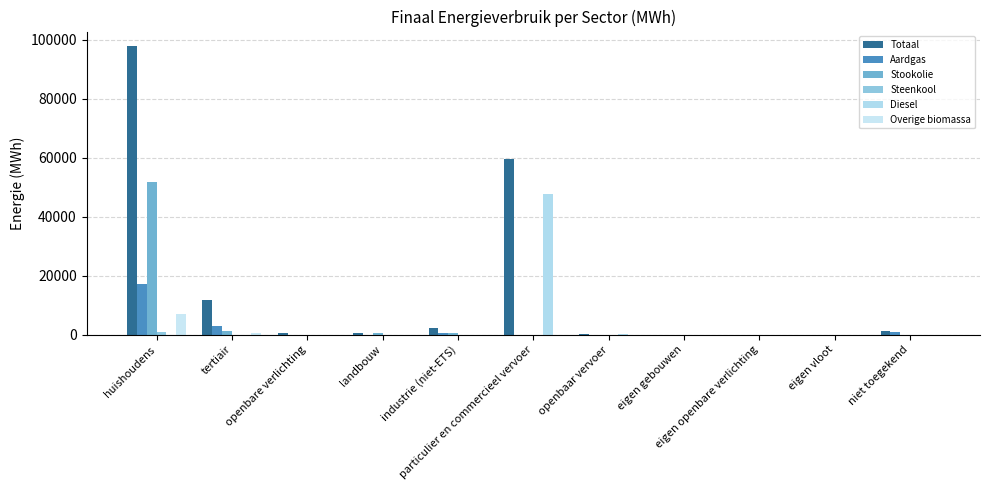

Reading left to right, what are all the values shown in this chart?

Totaal: huishoudens=97803.3	tertiair=11935.5	openbare verlichting=544.5	landbouw=694.3	industrie (niet-ETS)=2250.5	particulier en commercieel vervoer=59473.0	openbaar vervoer=302.4	eigen gebouwen=0.0	eigen openbare verlichting=0.0	eigen vloot=0.0	niet toegekend=1308.2
Aardgas: huishoudens=17226.9	tertiair=3139.1	openbare verlichting=0.0	landbouw=19.8	industrie (niet-ETS)=447.0	particulier en commercieel vervoer=5.4	openbaar vervoer=0.0	eigen gebouwen=0.0	eigen openbare verlichting=0.0	eigen vloot=0.0	niet toegekend=836.2
Stookolie: huishoudens=51657.2	tertiair=1345.1	openbare verlichting=0.0	landbouw=504.5	industrie (niet-ETS)=625.7	particulier en commercieel vervoer=0.0	openbaar vervoer=0.0	eigen gebouwen=0.0	eigen openbare verlichting=0.0	eigen vloot=0.0	niet toegekend=0.0
Steenkool: huishoudens=978.3	tertiair=0.0	openbare verlichting=0.0	landbouw=22.0	industrie (niet-ETS)=0.3	particulier en commercieel vervoer=0.0	openbaar vervoer=0.0	eigen gebouwen=0.0	eigen openbare verlichting=0.0	eigen vloot=0.0	niet toegekend=0.0
Diesel: huishoudens=0.0	tertiair=0.0	openbare verlichting=0.0	landbouw=0.0	industrie (niet-ETS)=0.0	particulier en commercieel vervoer=47630.5	openbaar vervoer=288.0	eigen gebouwen=0.0	eigen openbare verlichting=0.0	eigen vloot=0.0	niet toegekend=0.0
Overige biomassa: huishoudens=6919.9	tertiair=474.7	openbare verlichting=0.0	landbouw=0.0	industrie (niet-ETS)=94.0	particulier en commercieel vervoer=0.0	openbaar vervoer=0.0	eigen gebouwen=0.0	eigen openbare verlichting=0.0	eigen vloot=0.0	niet toegekend=0.0